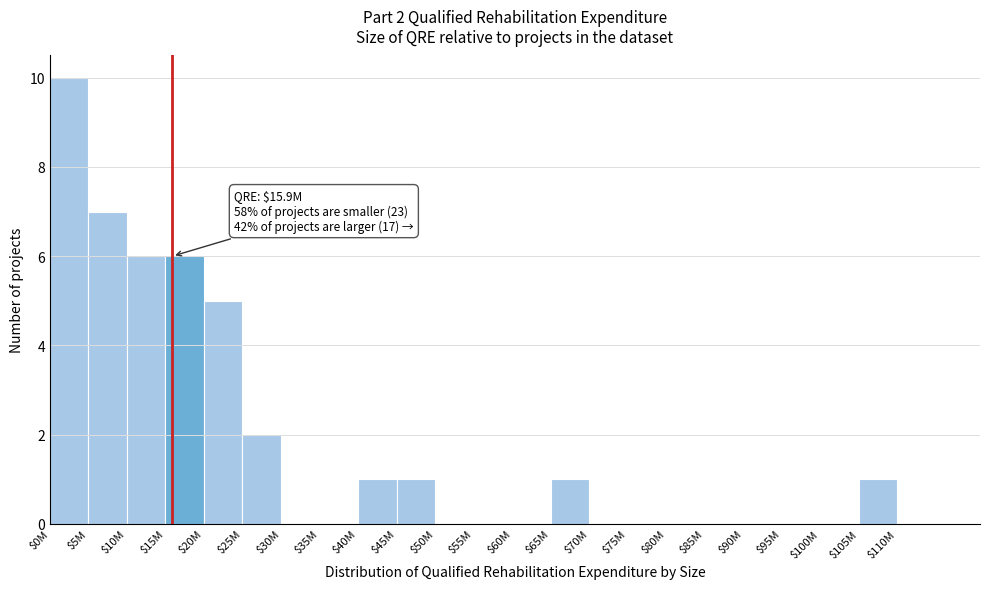

Is it true that the value at $40M is 1?

True